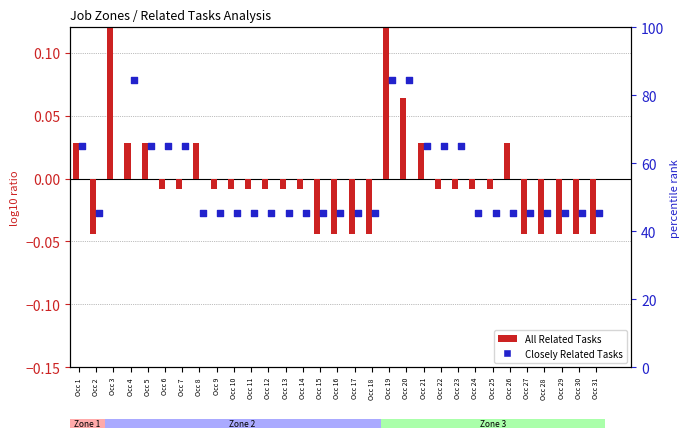

Which series reaches the maximum Y coordinate?

All Related Tasks